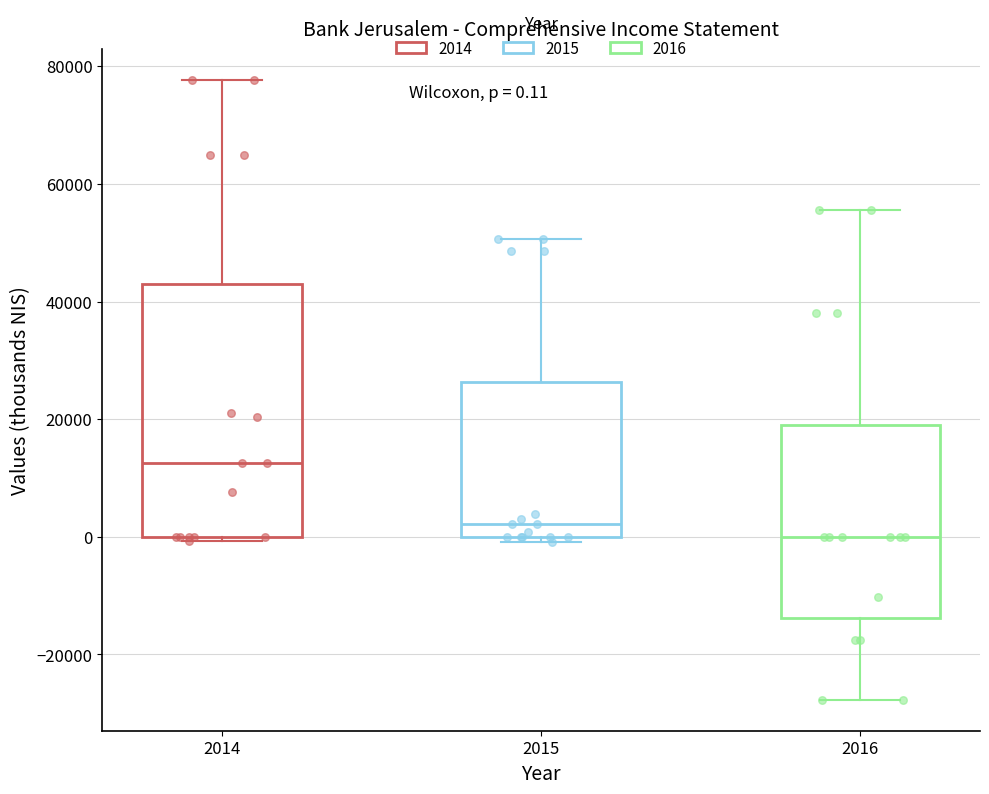

Comparing the boxes themselves (not the whiskers), which one is the tallest?

2014